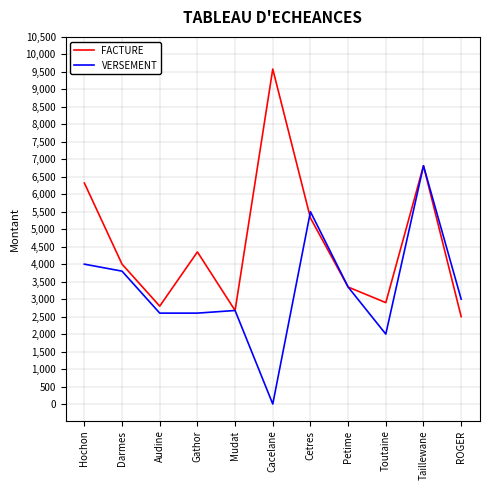

What value does the FACTURE series have at Cetres, to the nearest 10?

5320